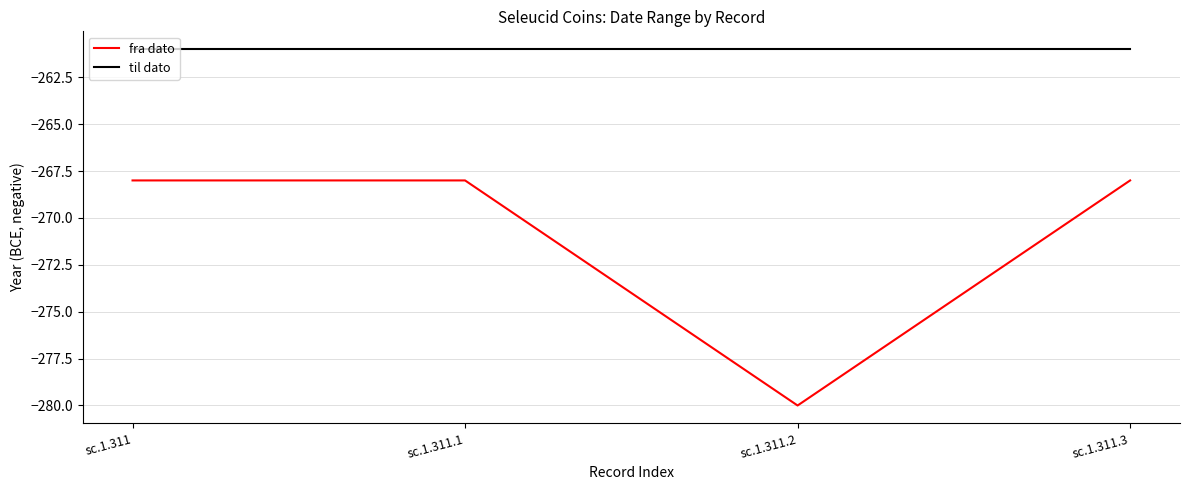

Reading right to left, transcribe all the data shown in this chart.

fra dato: sc.1.311.3=-268	sc.1.311.2=-280	sc.1.311.1=-268	sc.1.311=-268
til dato: sc.1.311.3=-261	sc.1.311.2=-261	sc.1.311.1=-261	sc.1.311=-261